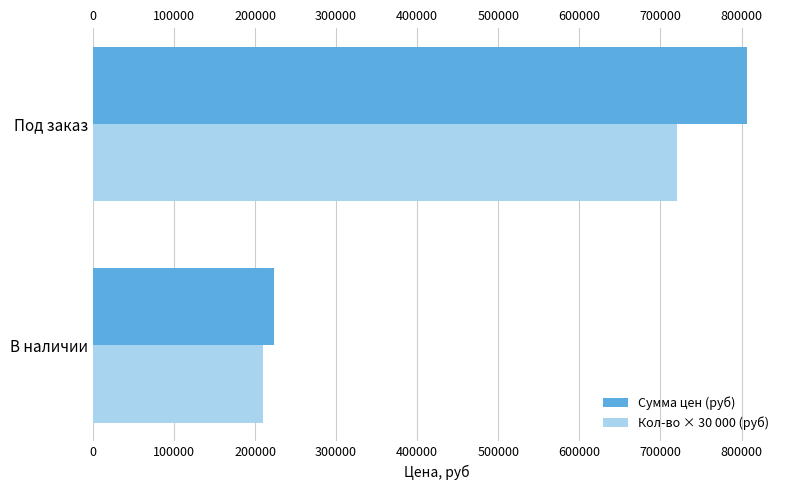

The value of Сумма цен (руб) at В наличии is 223202. True or false?

True